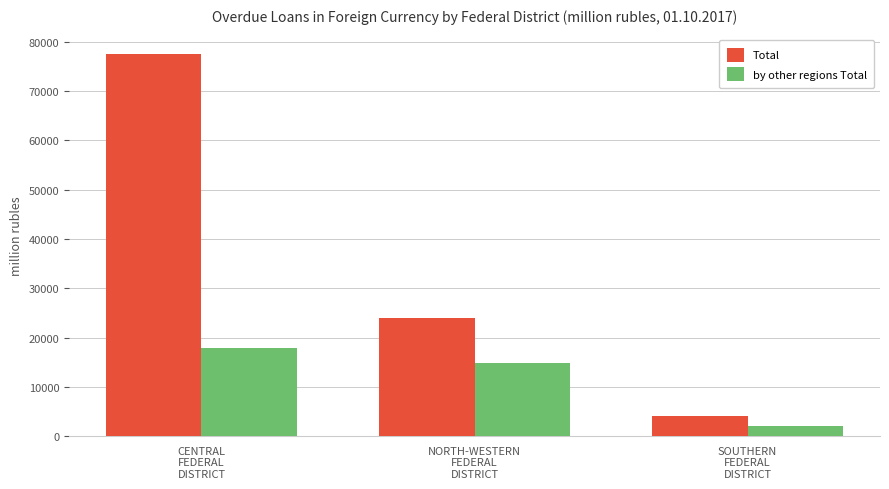

List the series in order of their overall mean, lowest first.

by other regions Total, Total